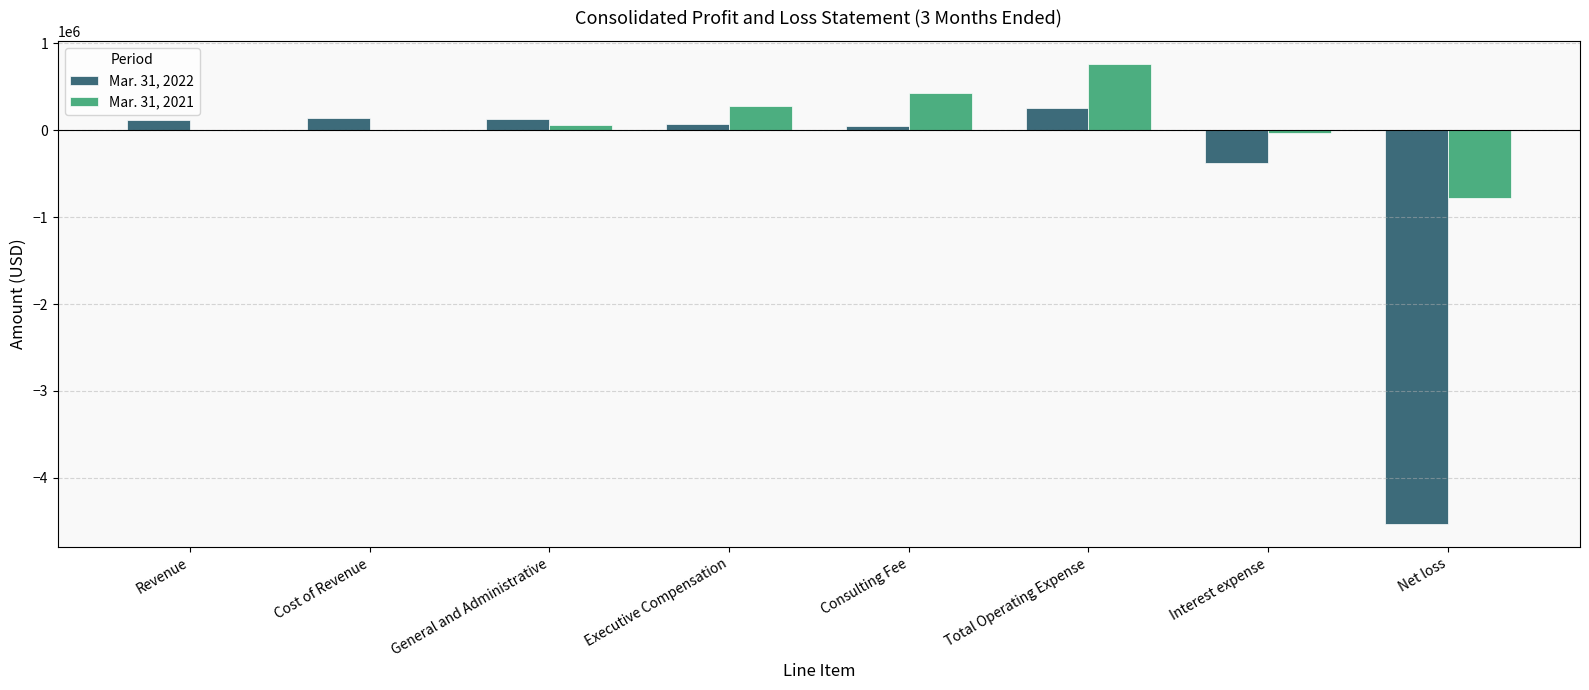

What are all the series names shown in the legend?

Mar. 31, 2022, Mar. 31, 2021